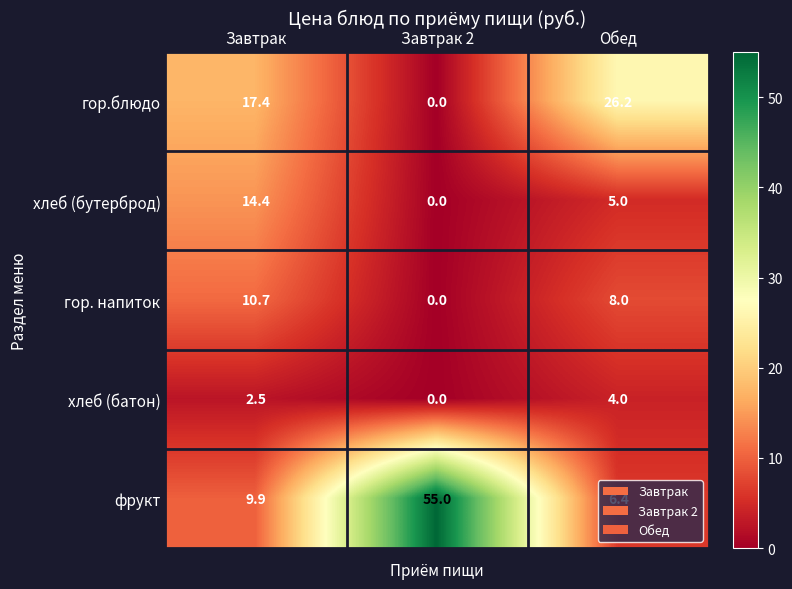

Read the гор.блюдо value at Обед.

26.2